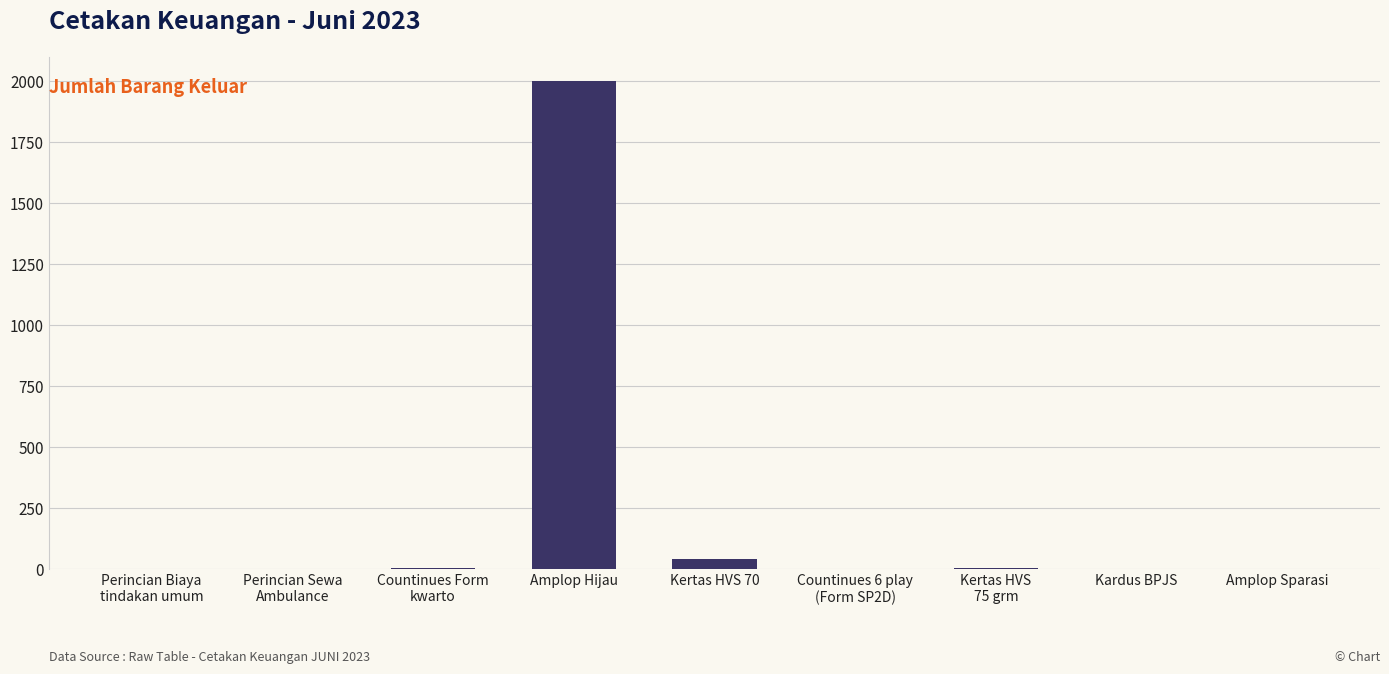

True or false: the data shows 0 at Amplop Sparasi.

True